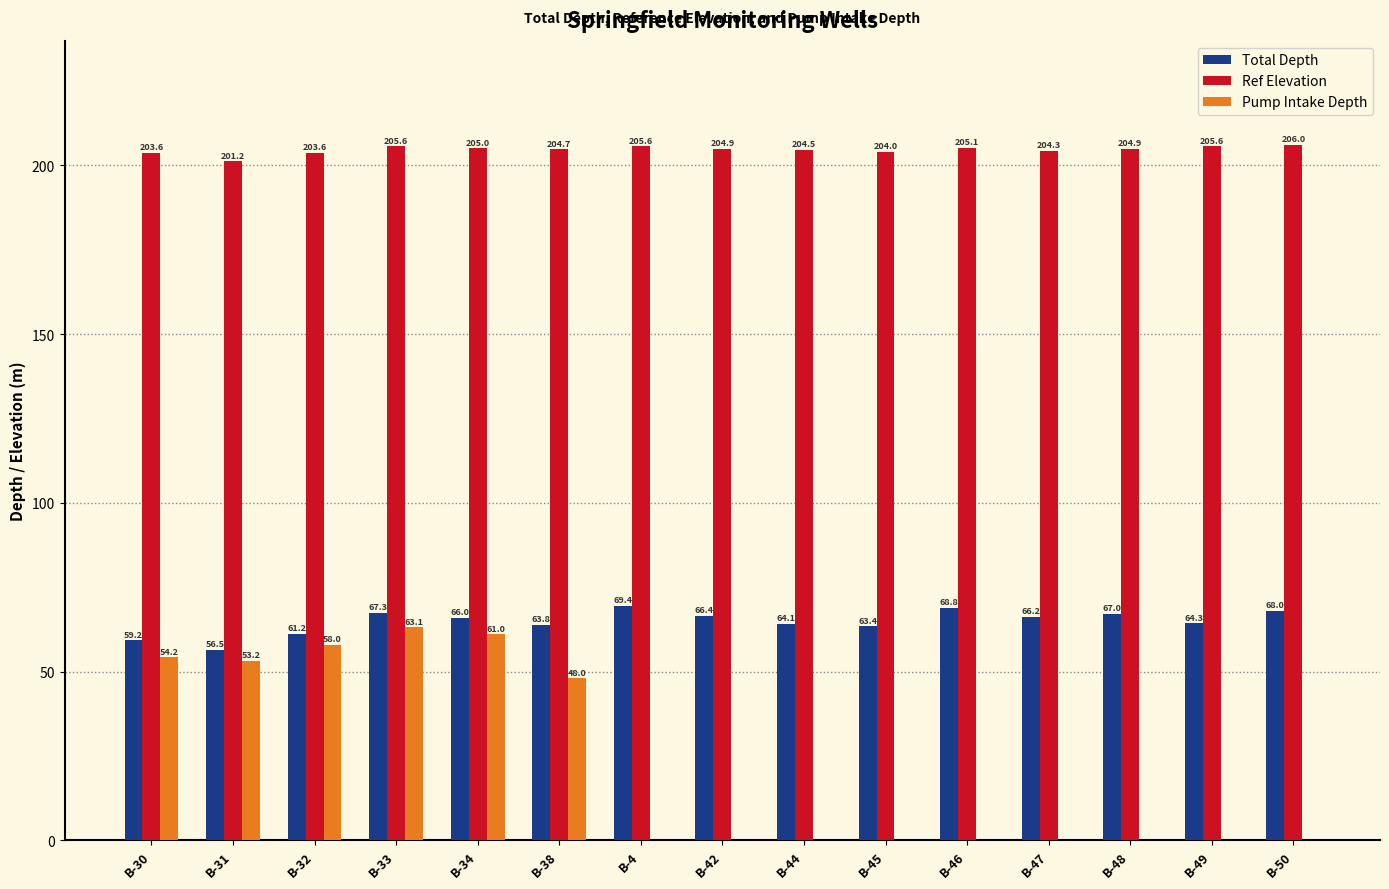

Is it true that Total Depth equals 38.3 at B-38?

False